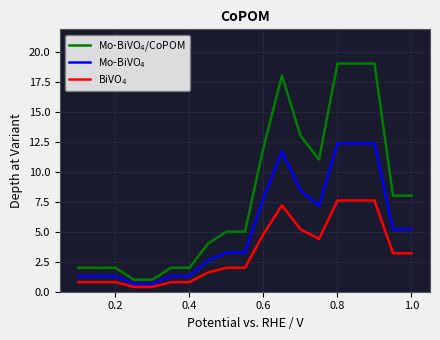

What is the difference between the highest and lowest values at 0.8?

11.4